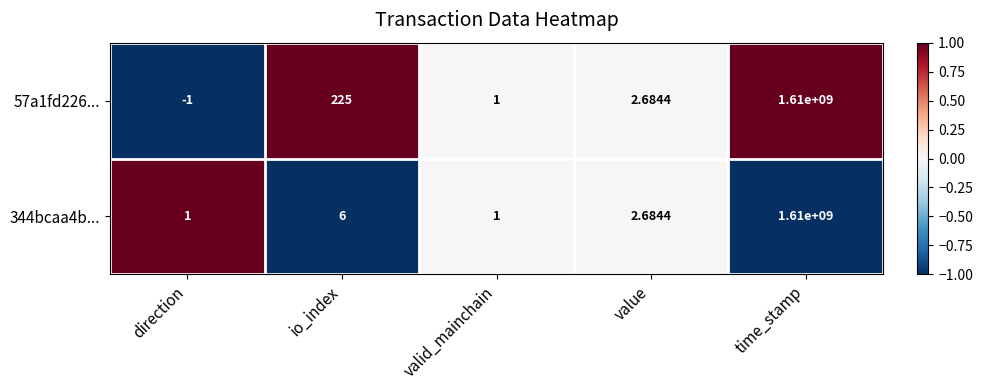

Which category has the highest value across all series?

time_stamp